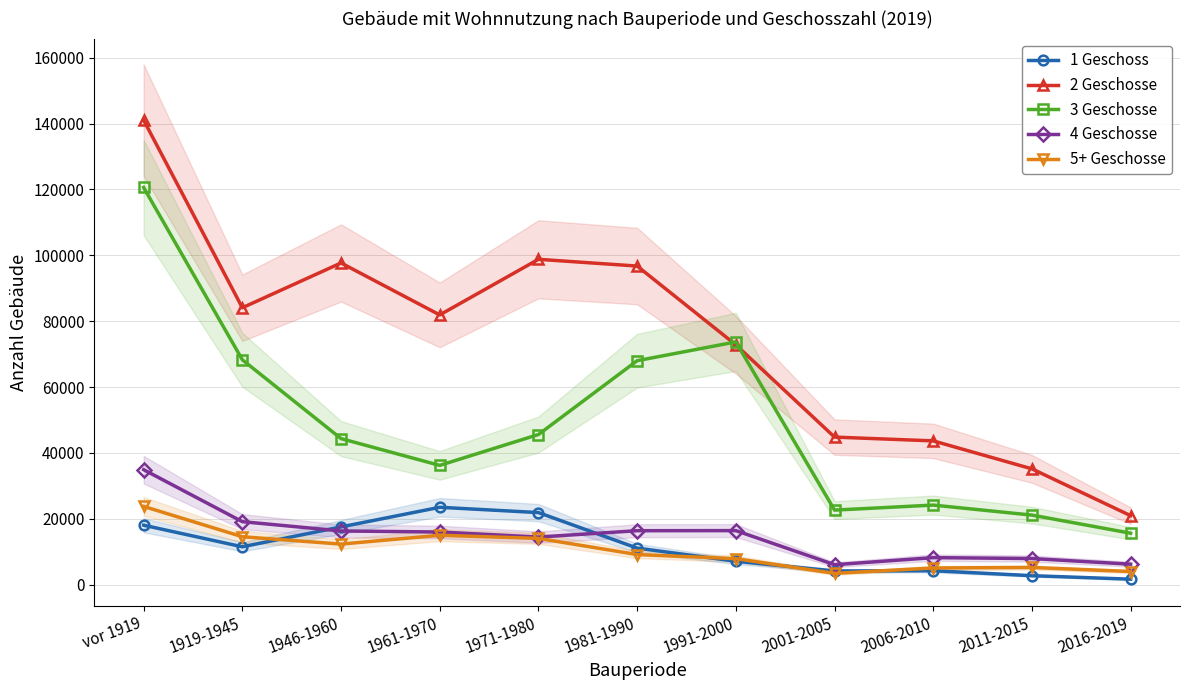

What is the difference between the 2 Geschosse values at 1971-1980 and vor 1919?

42279